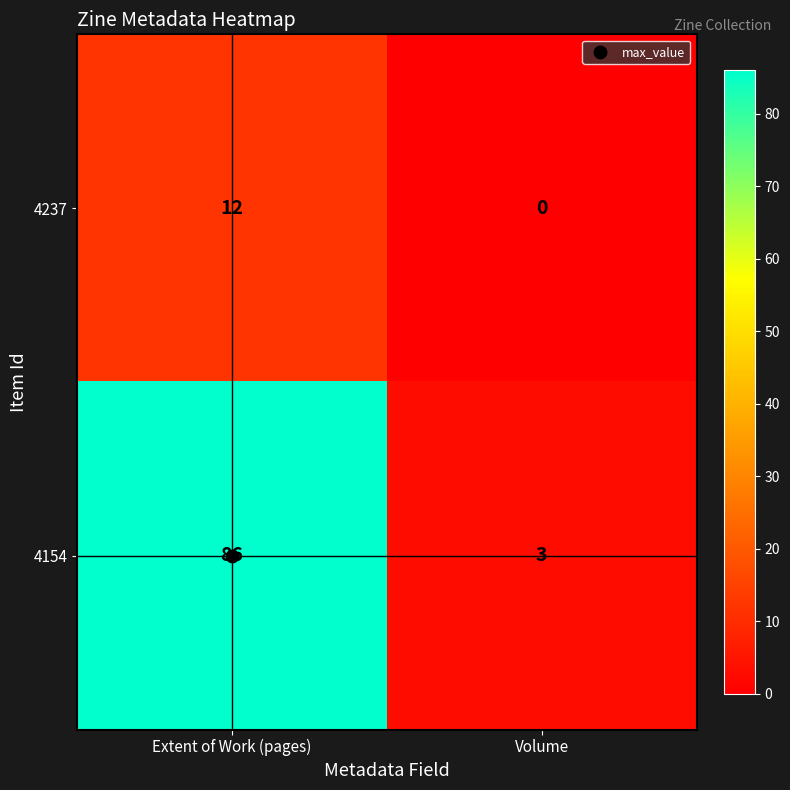

What is the difference between the maximum and minimum values in the 4154 series?

83